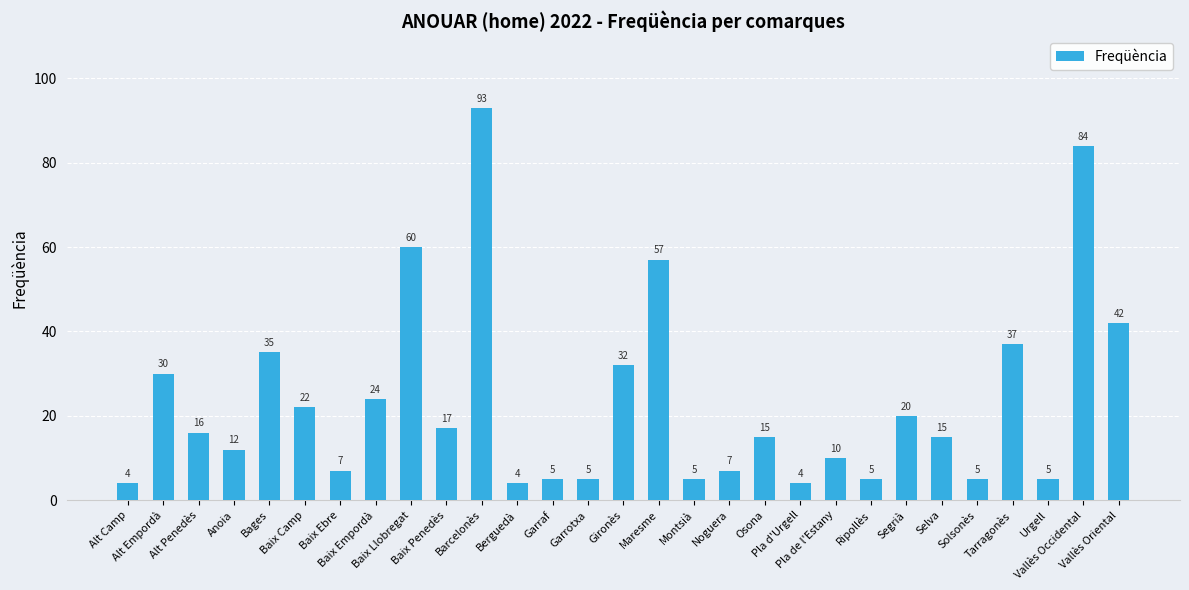

Approximately how many times larger is the value at Baix Llobregat compared to Montsià?

12.0